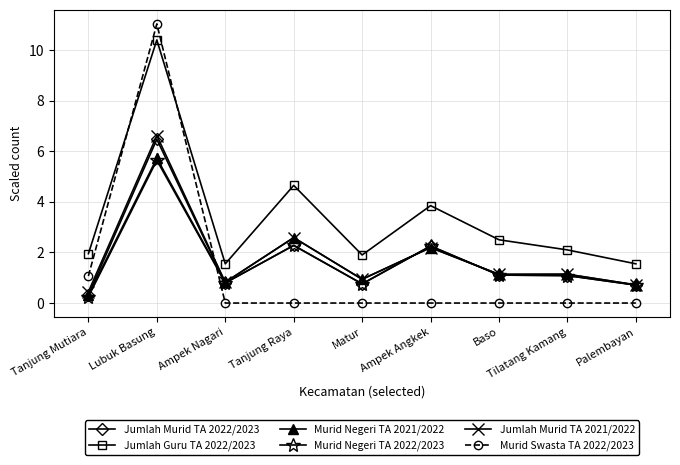

Which series has the largest range (max minus min)?

Murid Swasta TA 2022/2023